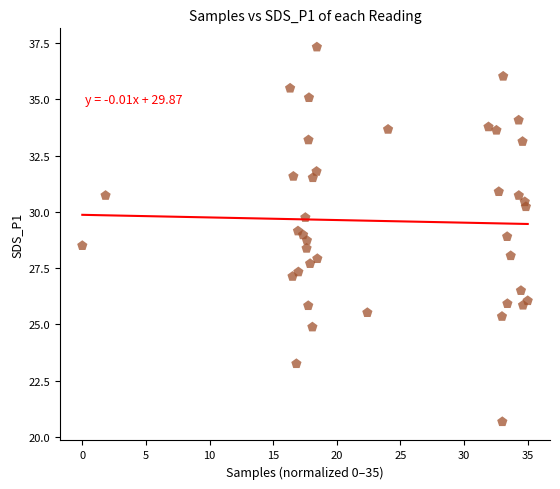

What is the range of Y values (max minus min)?

16.7